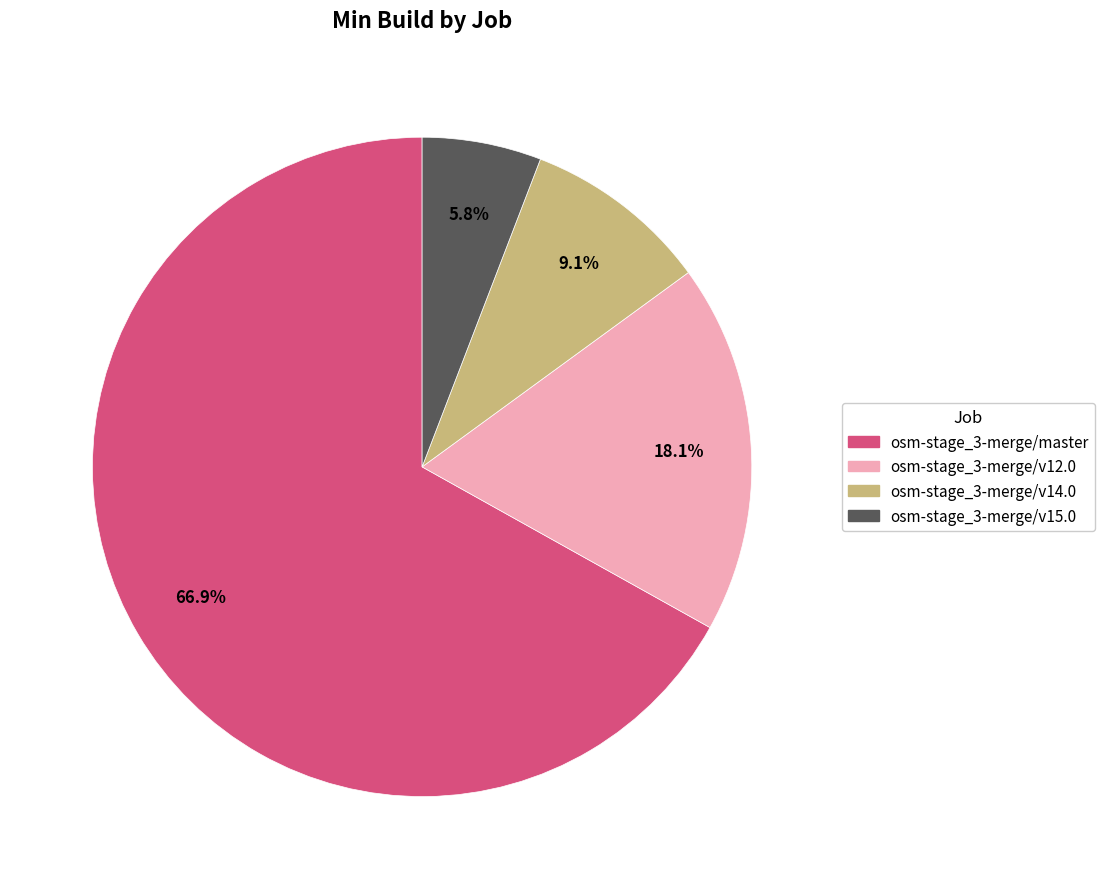

Which slice is the smallest?

osm-stage_3-merge/v15.0